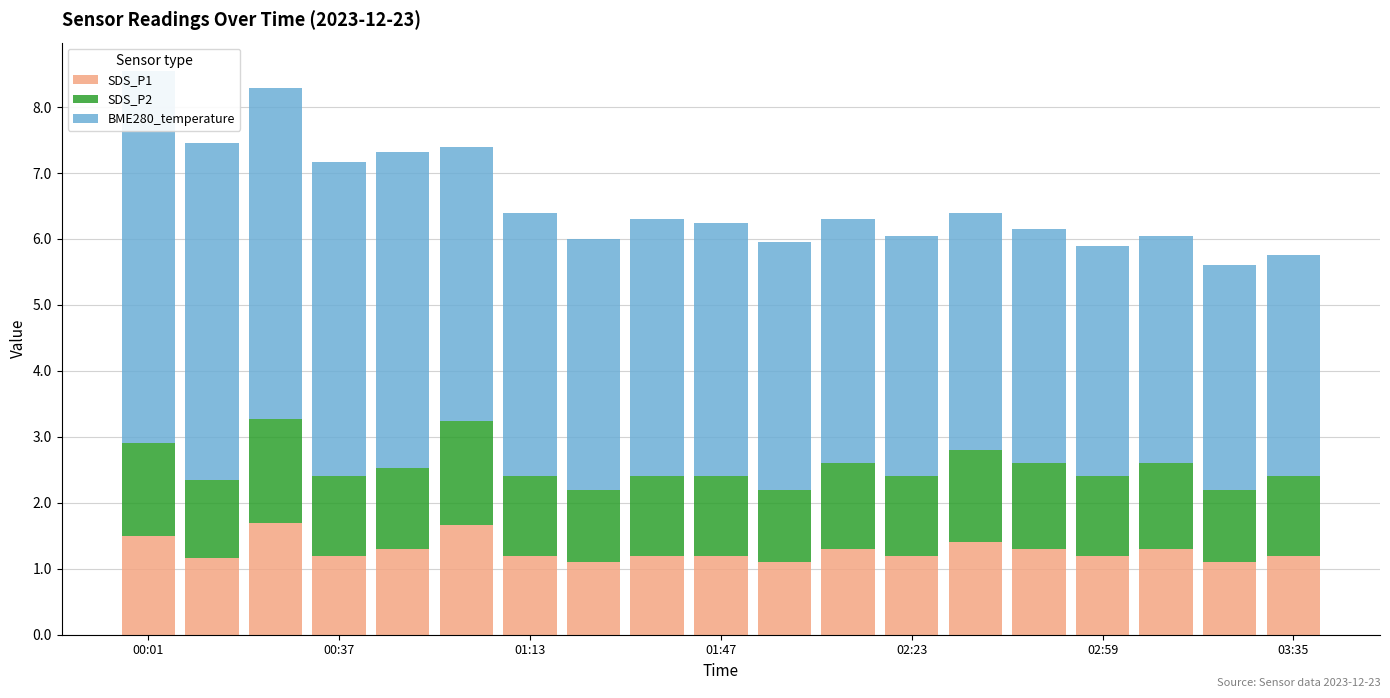

At which label does SDS_P2 reach its minimum?

7